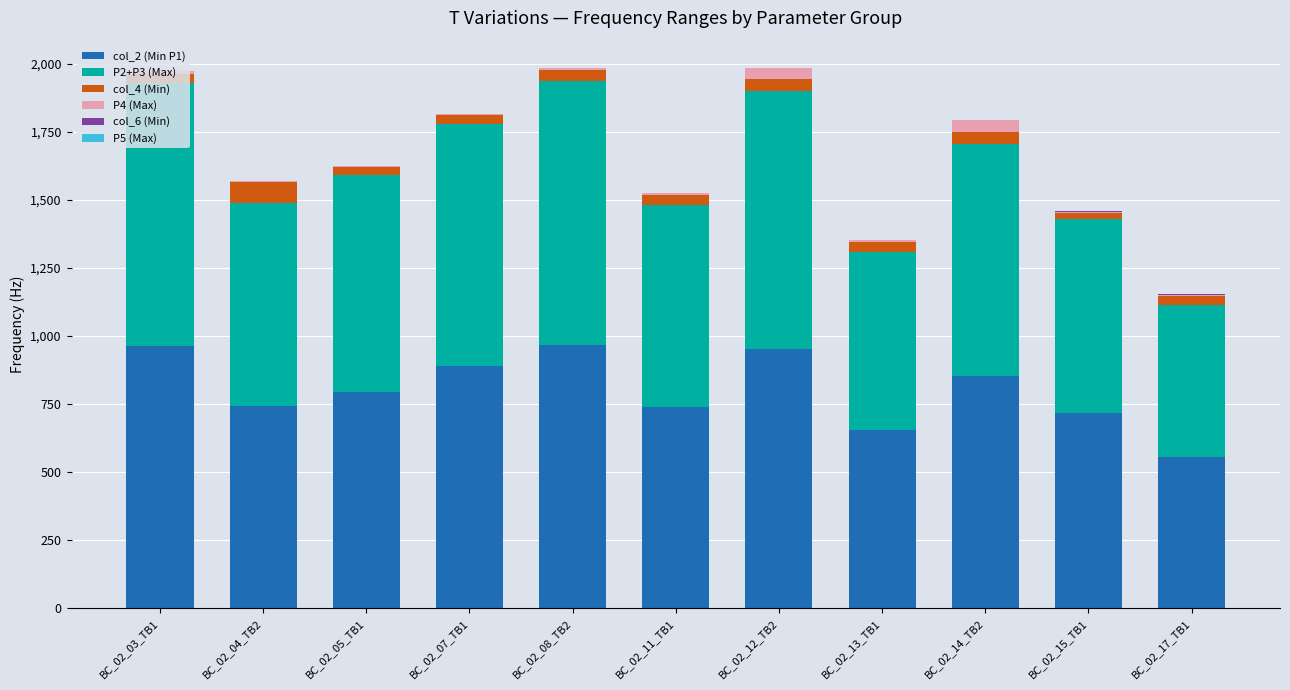

What is the highest value of the col_2 (Min P1) series?

968.4